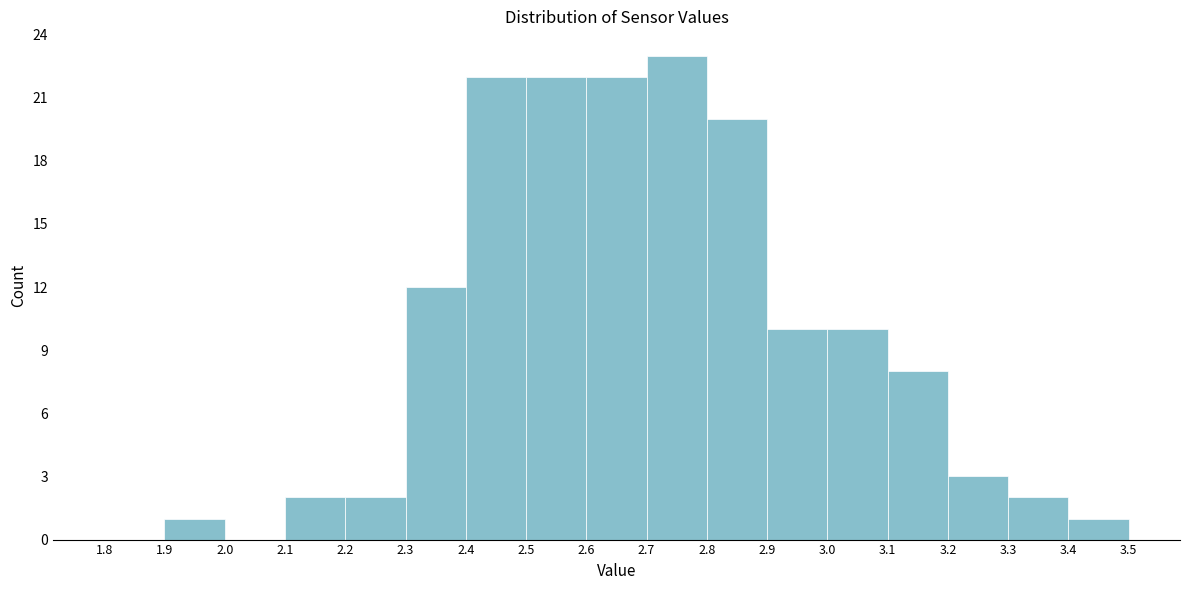

Reading left to right, list every bar in this chart as the range it spans on the x-axis followed by its height. The values are not printed on the chart, so give them approximately, as read against the axis.

1.8 to 1.9: 0
1.9 to 2.0: 1
2.0 to 2.1: 0
2.1 to 2.2: 2
2.2 to 2.3: 2
2.3 to 2.4: 12
2.4 to 2.5: 22
2.5 to 2.6: 22
2.6 to 2.7: 22
2.7 to 2.8: 23
2.8 to 2.9: 20
2.9 to 3.0: 10
3.0 to 3.1: 10
3.1 to 3.2: 8
3.2 to 3.3: 3
3.3 to 3.4: 2
3.4 to 3.5: 1